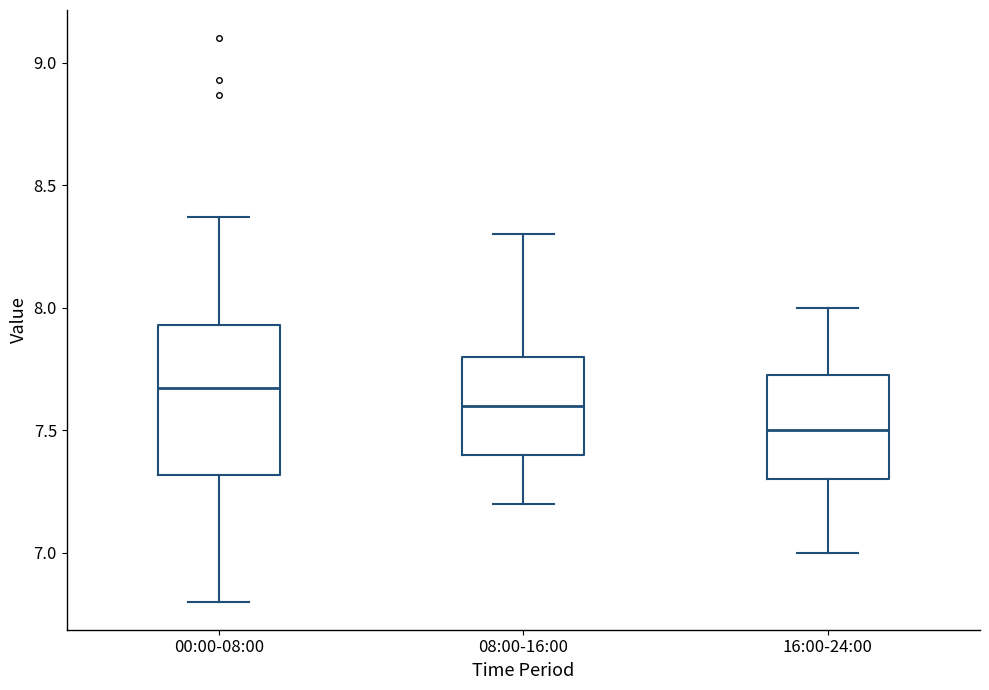

Reading left to right, read every box against the y-axis: the position of its median line, the range the box covers, and the ends of its whiskers. The values are not printed on the chart, so give them approximately, as read against the axis.

00:00-08:00: median 7.65, box 7.30 to 7.95, whiskers 6.80 to 8.35
08:00-16:00: median 7.60, box 7.40 to 7.80, whiskers 7.20 to 8.30
16:00-24:00: median 7.50, box 7.30 to 7.75, whiskers 7.00 to 8.00